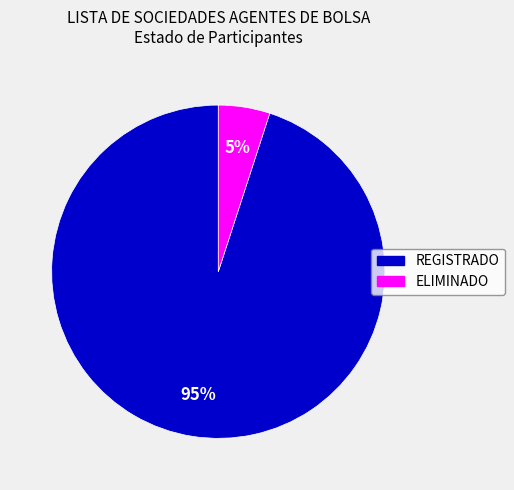

What is the largest slice in the pie chart?

REGISTRADO